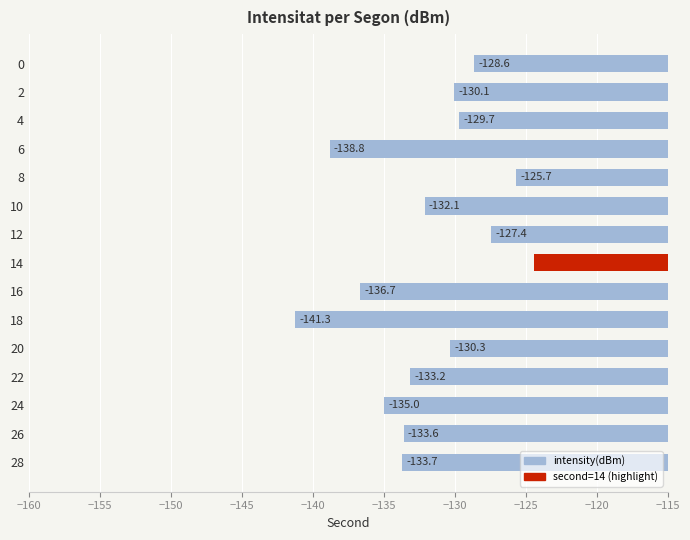

What is the maximum value shown in the chart?

-124.4